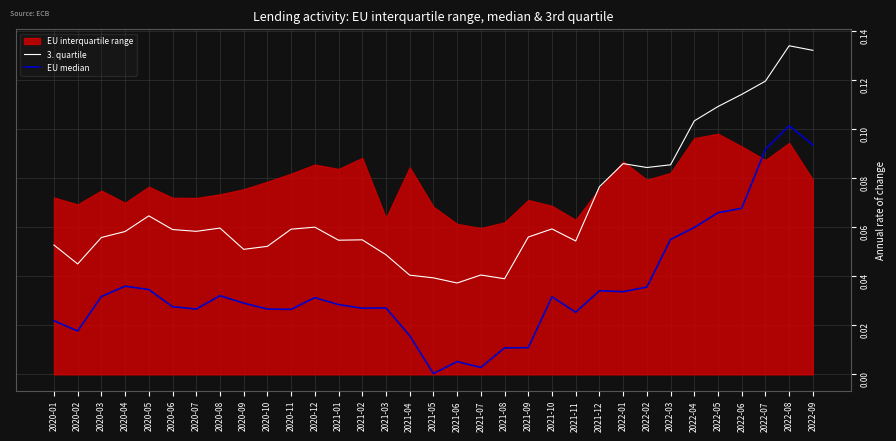

What is the label of the 5th point from the left?

2020-05